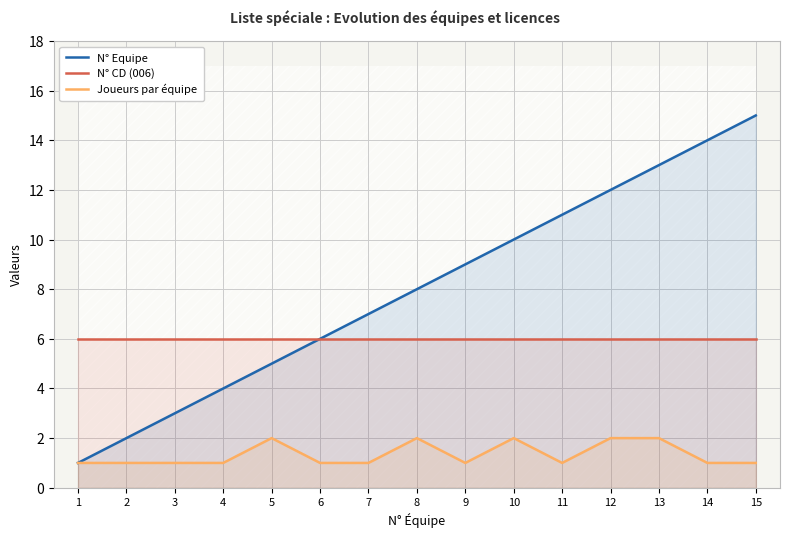

The value of N° Equipe at 5 is 3. True or false?

False